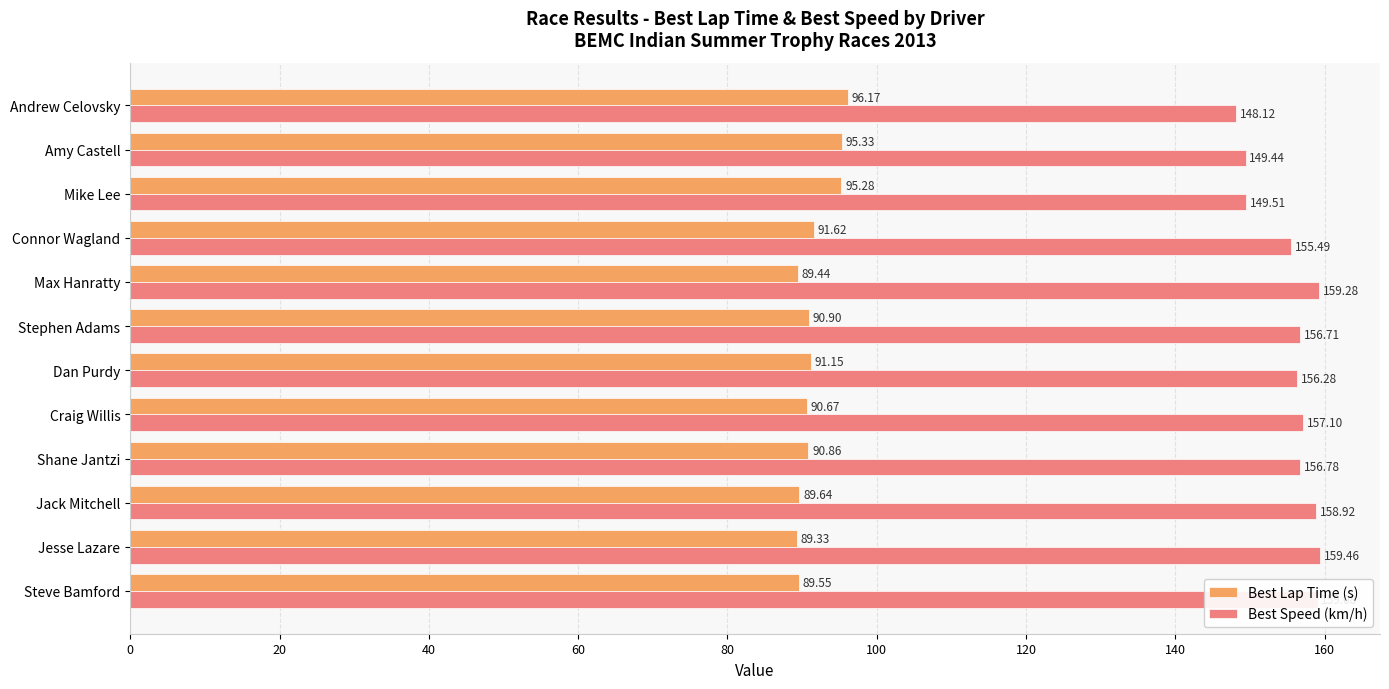

Which series changed the most between Dan Purdy and Andrew Celovsky?

Best Speed (km/h)